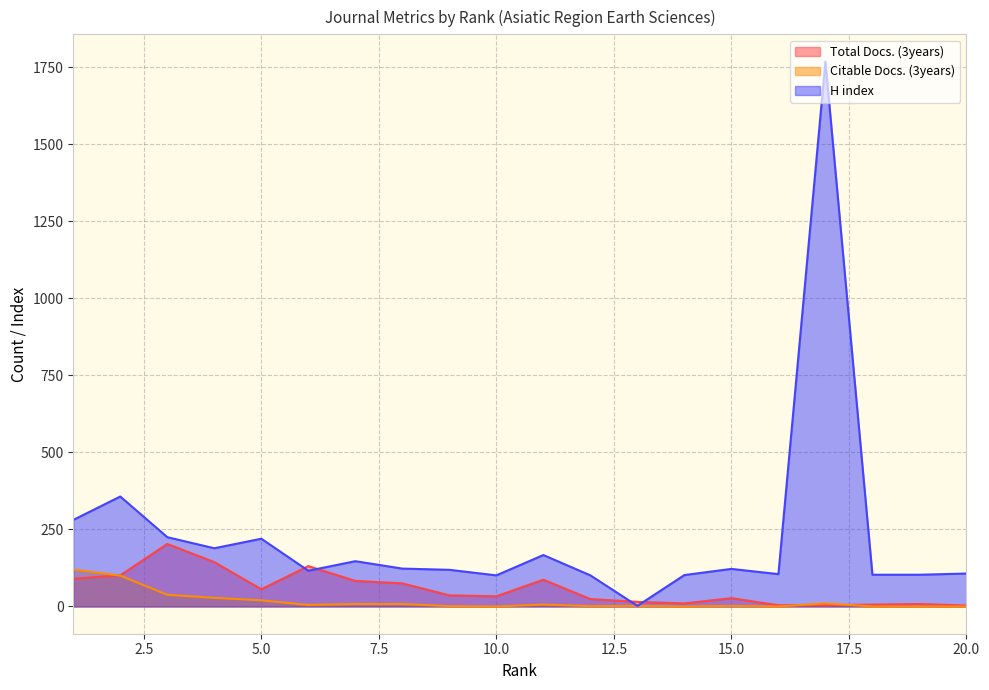

At which category does H index reach its first local peak?

2